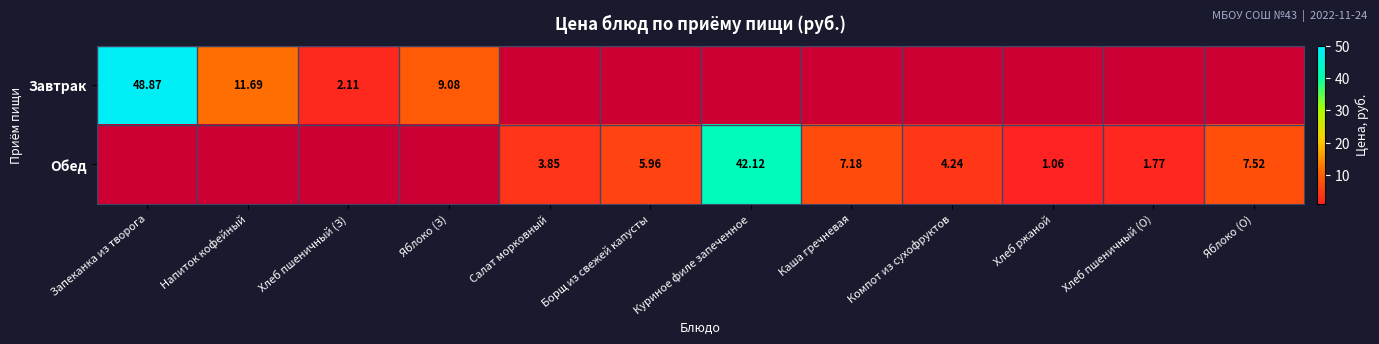

The Обед series shows -23.5 at Яблоко (З). True or false?

False